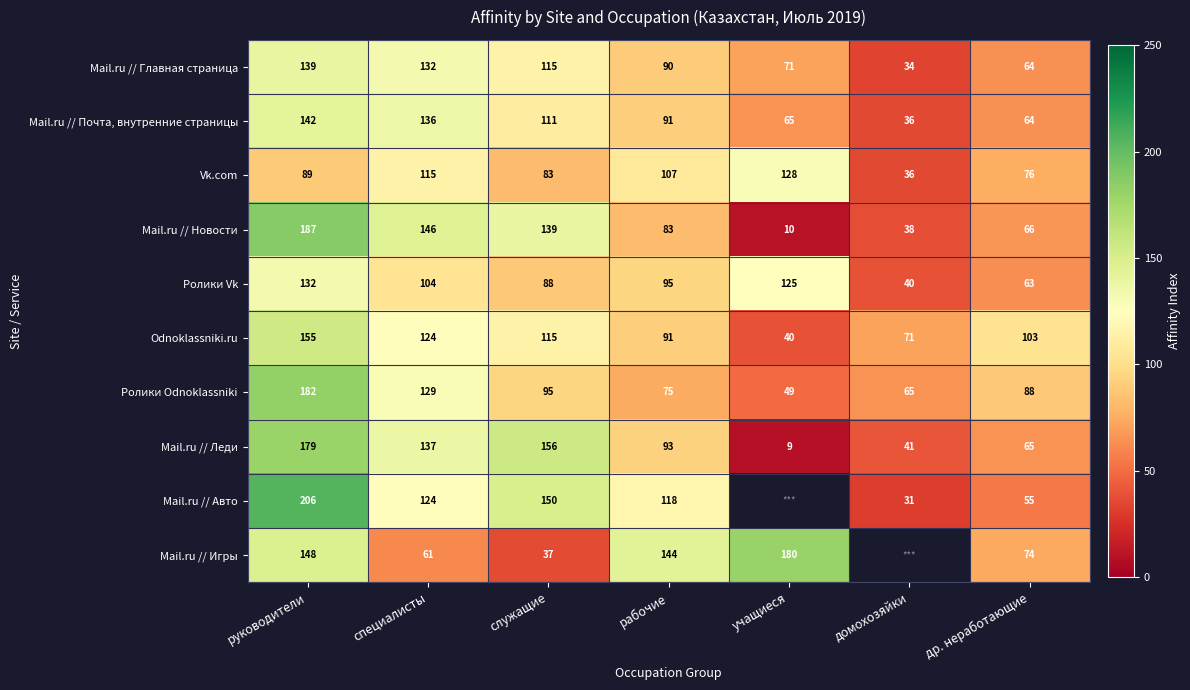

What is the greatest value displayed?

206.0